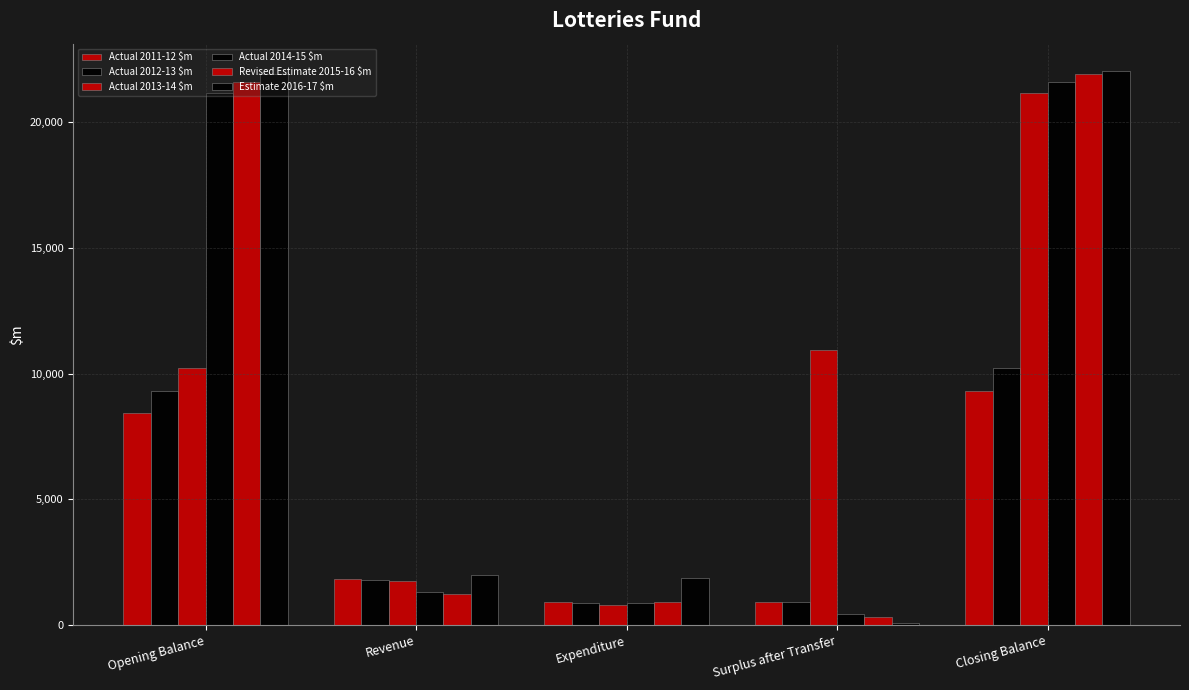

How many values in the Actual 2011-12 $m series are below 1817?

2